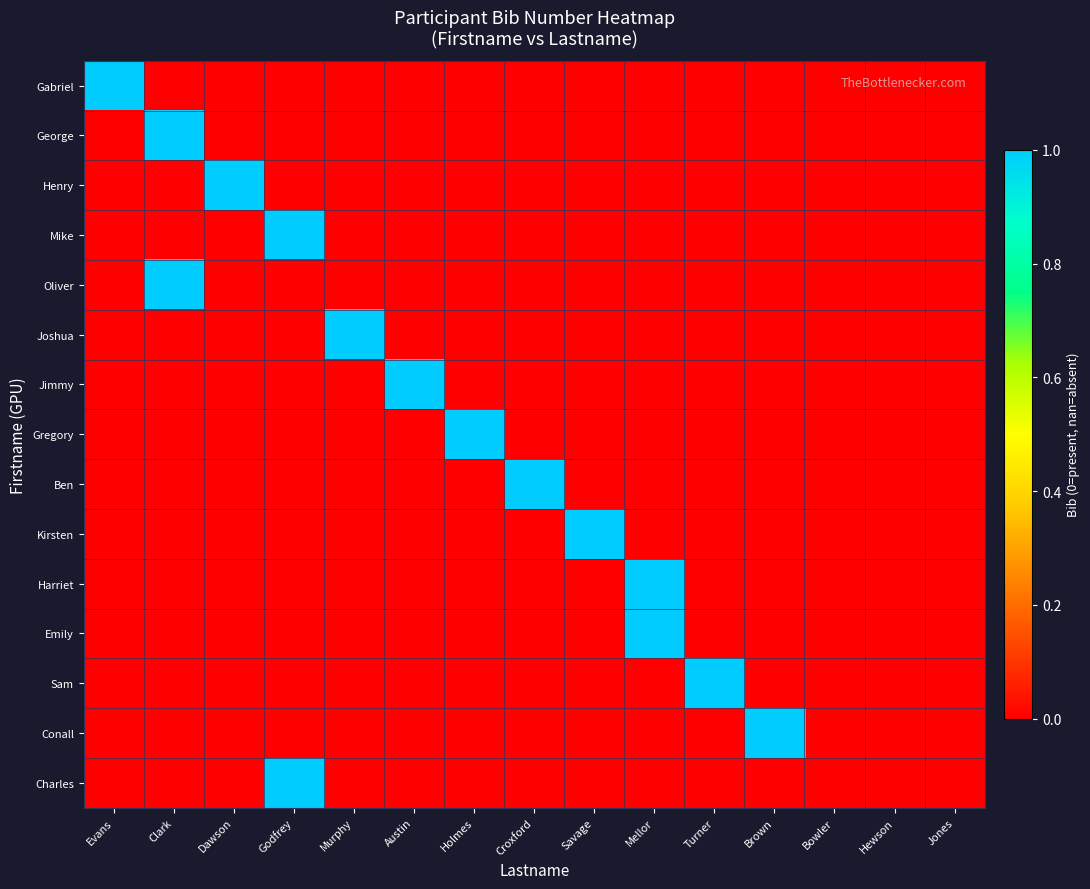

Rank the series by their maximum value, from highest to lowest.

Gabriel, George, Henry, Mike, Oliver, Joshua, Jimmy, Gregory, Ben, Kirsten, Harriet, Emily, Sam, Conall, Charles